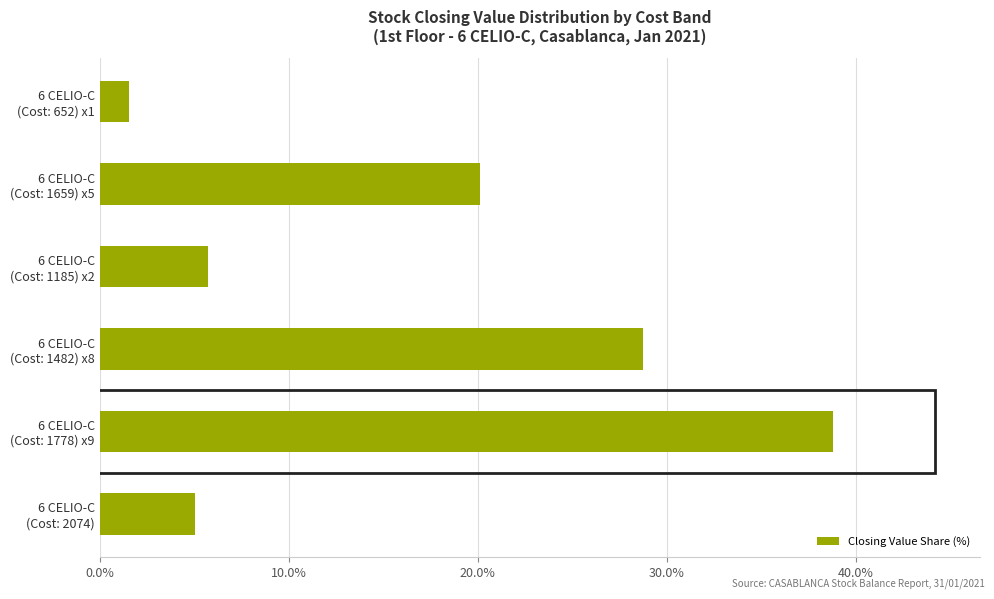

Count the number of categories in the chart.

6